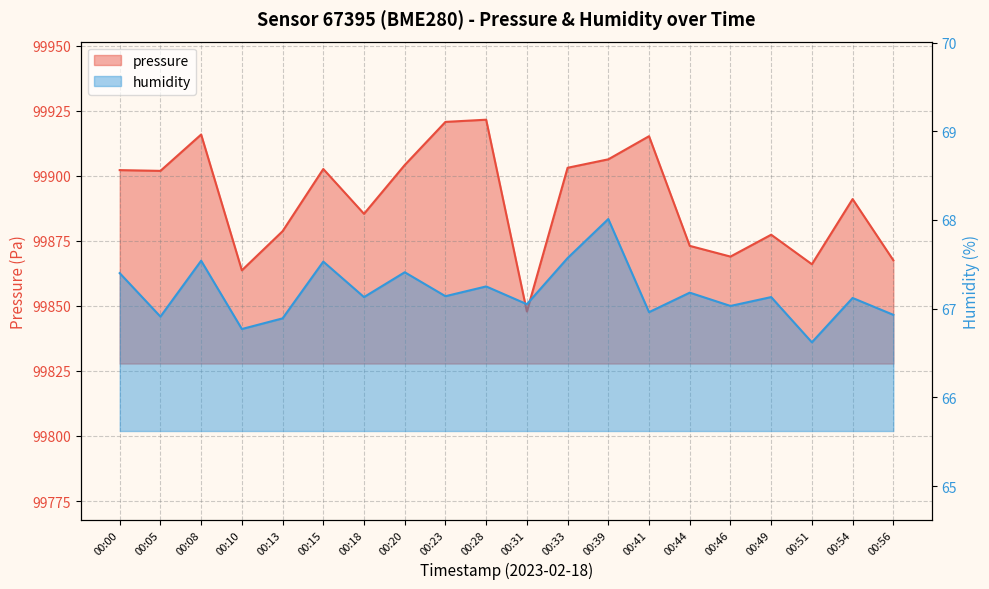

Is the value of humidity at 00:51 greater than the value of pressure at 00:44?

No